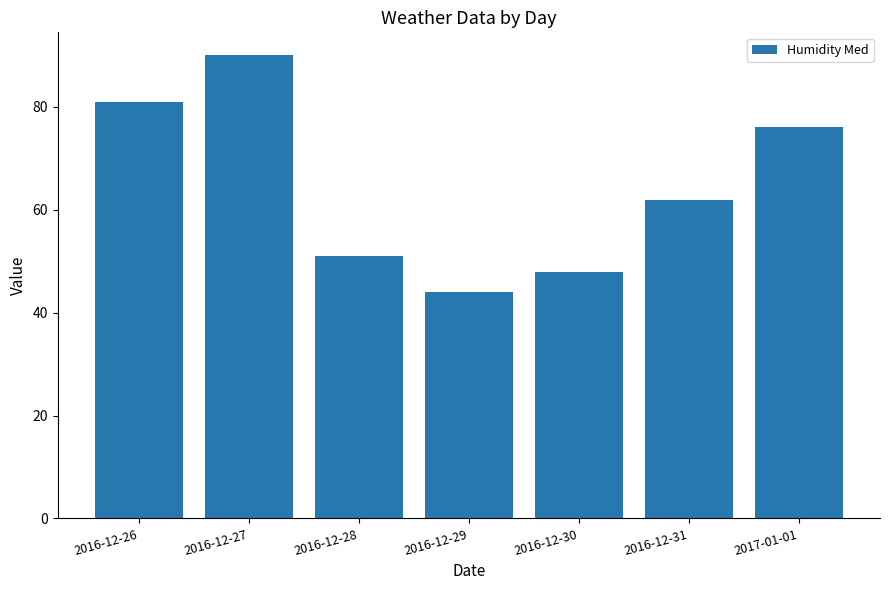

Reading left to right, list all the values displayed in this chart.

81	90	51	44	48	62	76